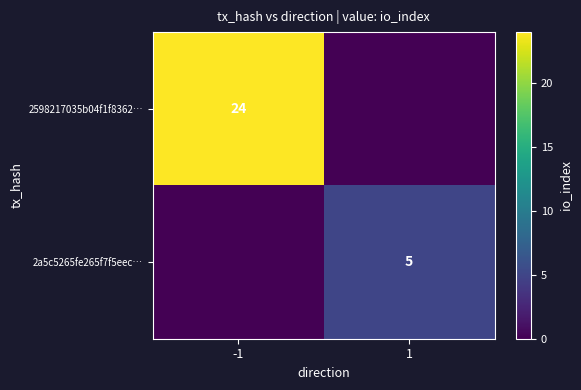

The 2a5c5265fe265f7f5eec… series shows 1 at 1. True or false?

False